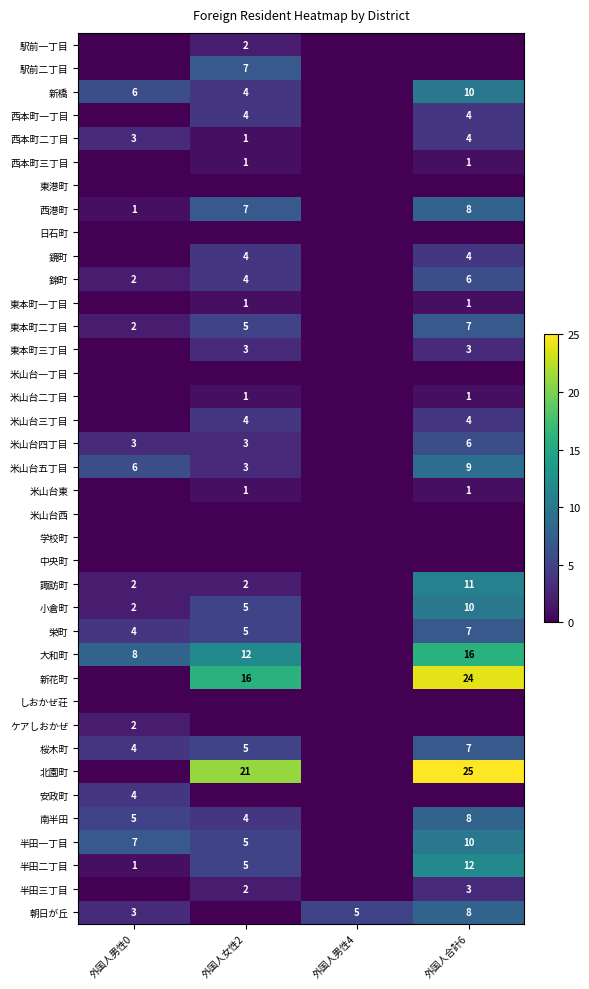

The value of 北園町 at 外国人女性2 is 10. True or false?

False